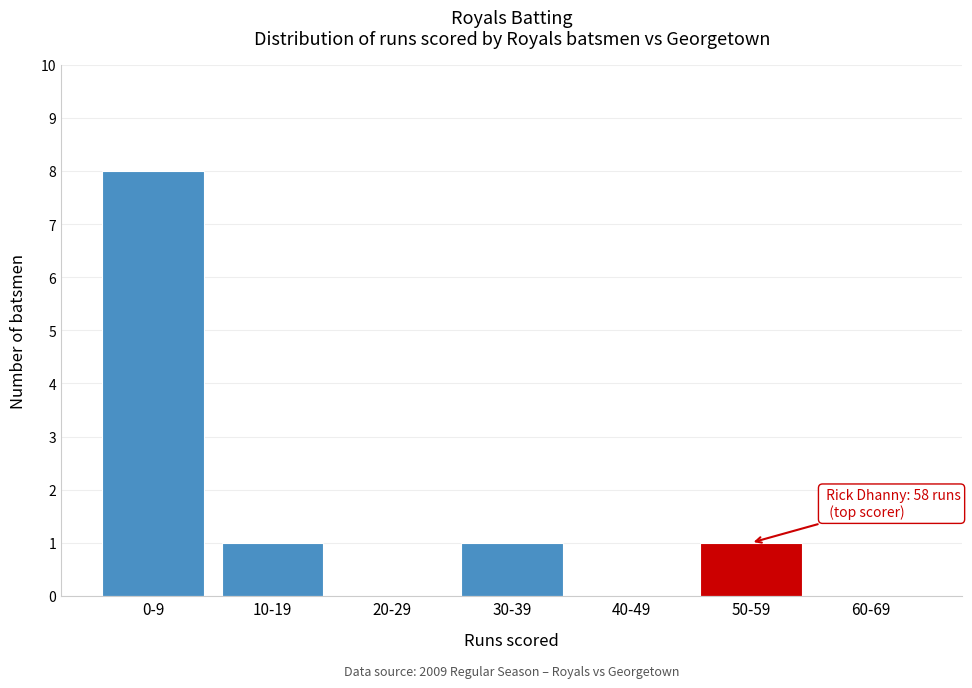

Reading left to right, list all the values displayed in this chart.

0-9=8	10-19=1	20-29=0	30-39=1	40-49=0	50-59=1	60-69=0